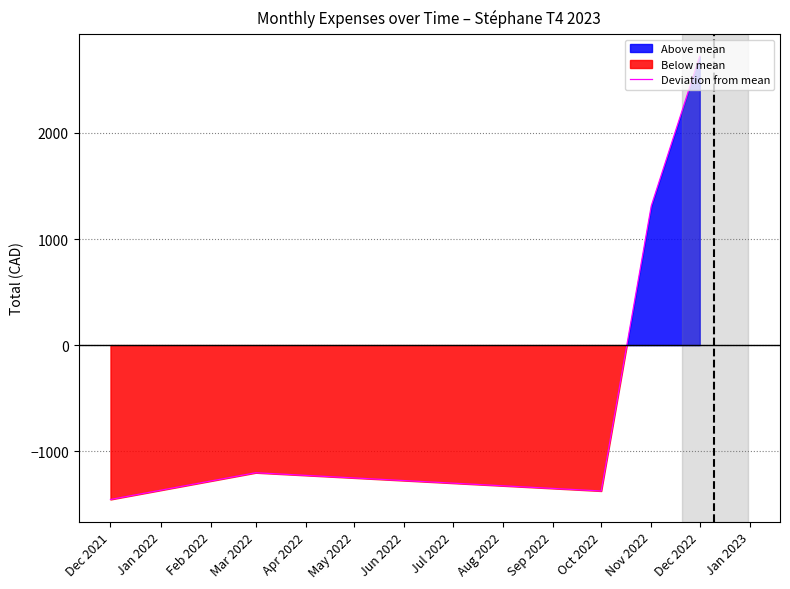

What is the lowest value of the Deviation from mean series?

-1455.3